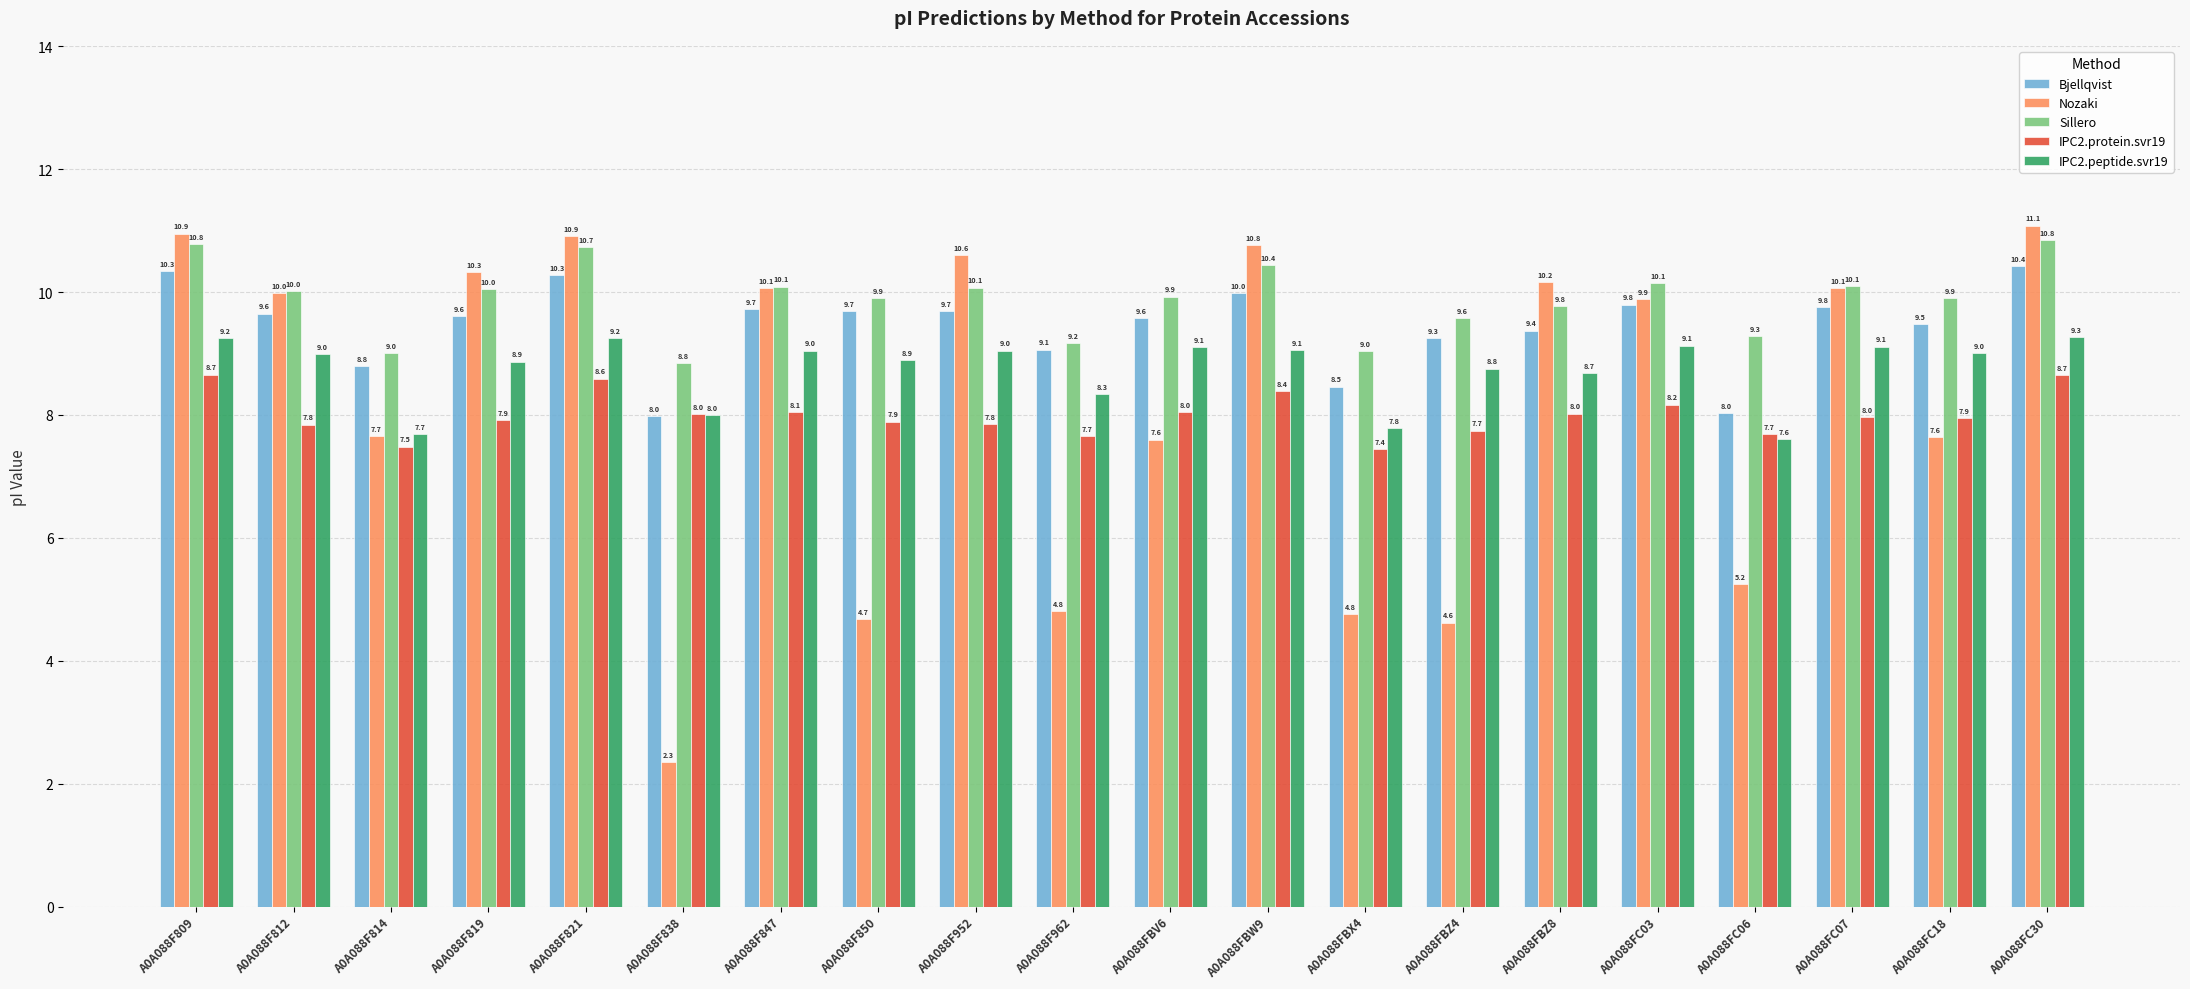

How many groups of bars are there?

20